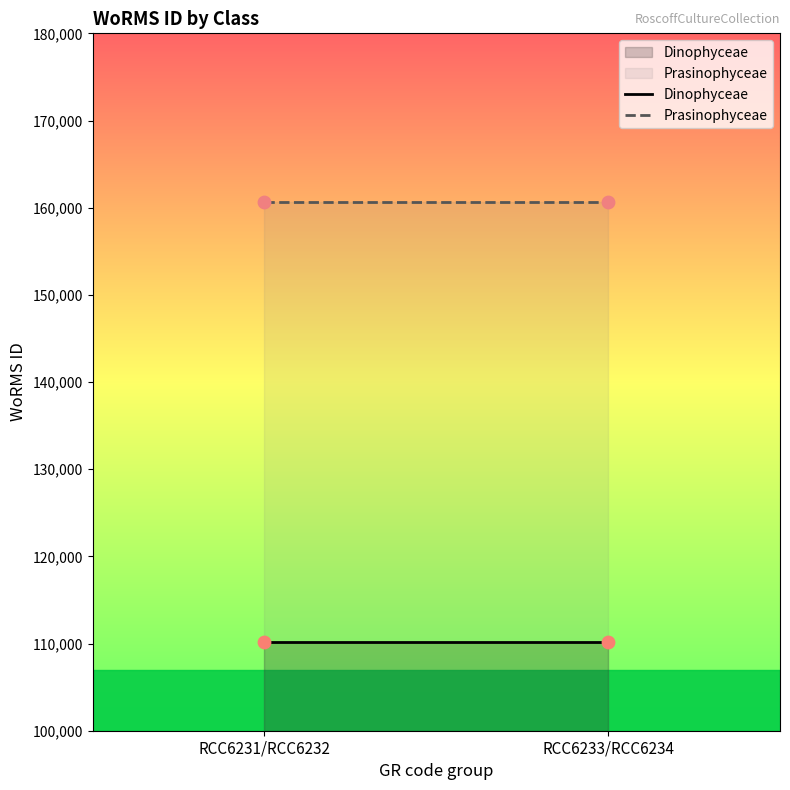

At how many categories does at least one series exceed 111265?

2